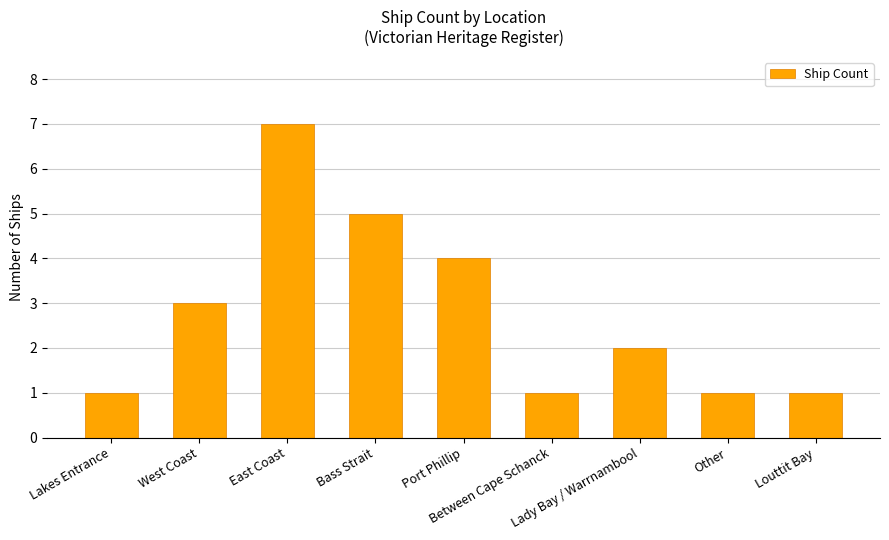

What is the greatest value displayed?

7